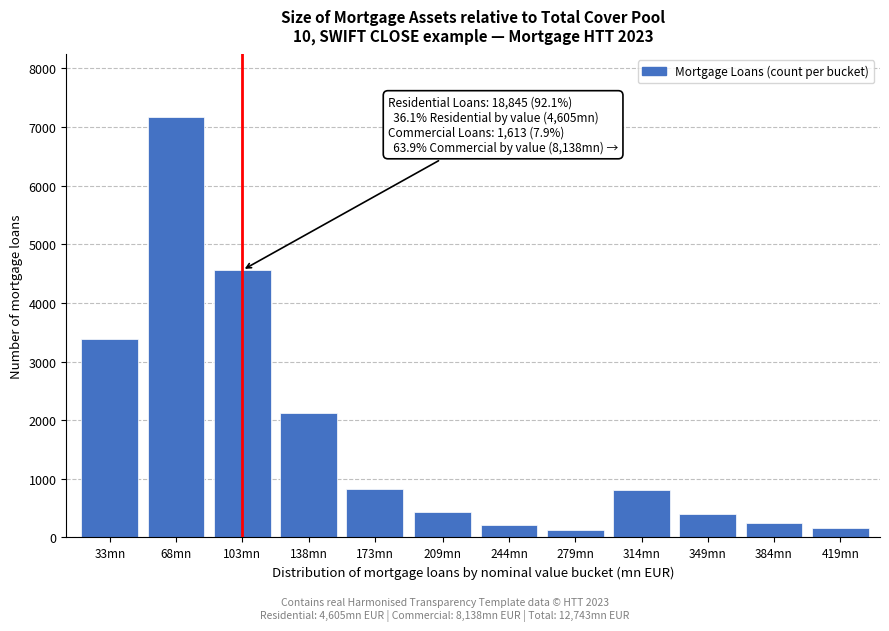

What is the sum of all values?

20453